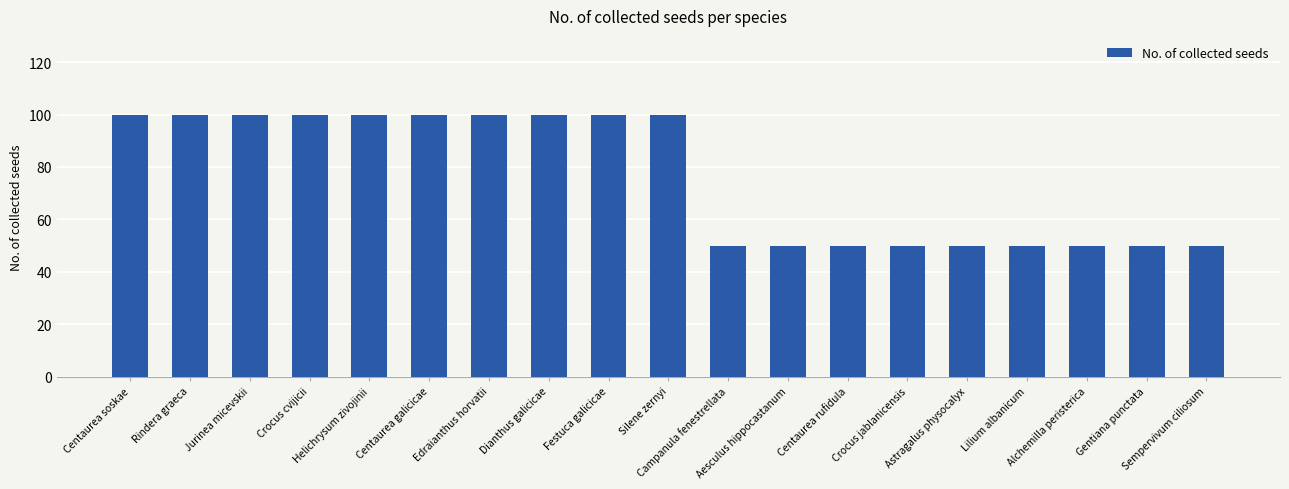

How many data points does each series have?

19